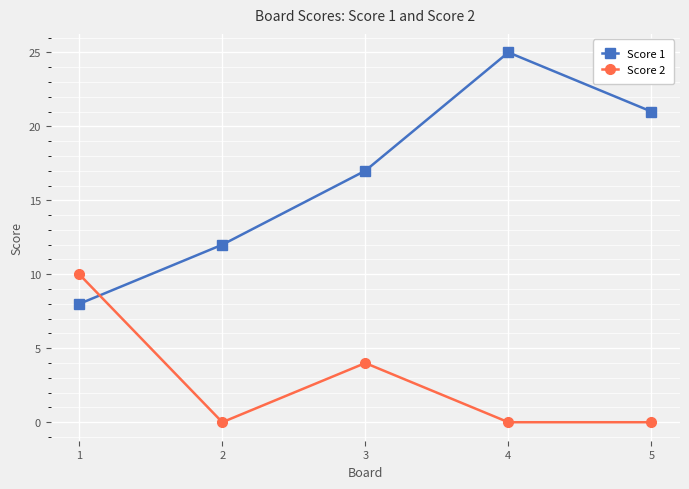

List the series in order of their peak value, highest first.

Score 1, Score 2